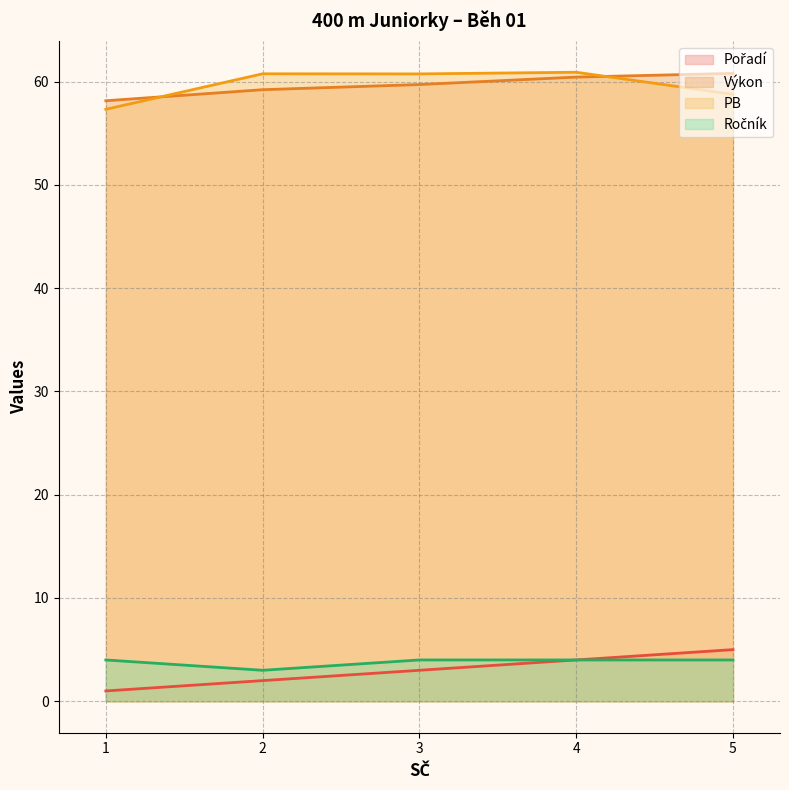

What is the total value across all series at 2?

125.0